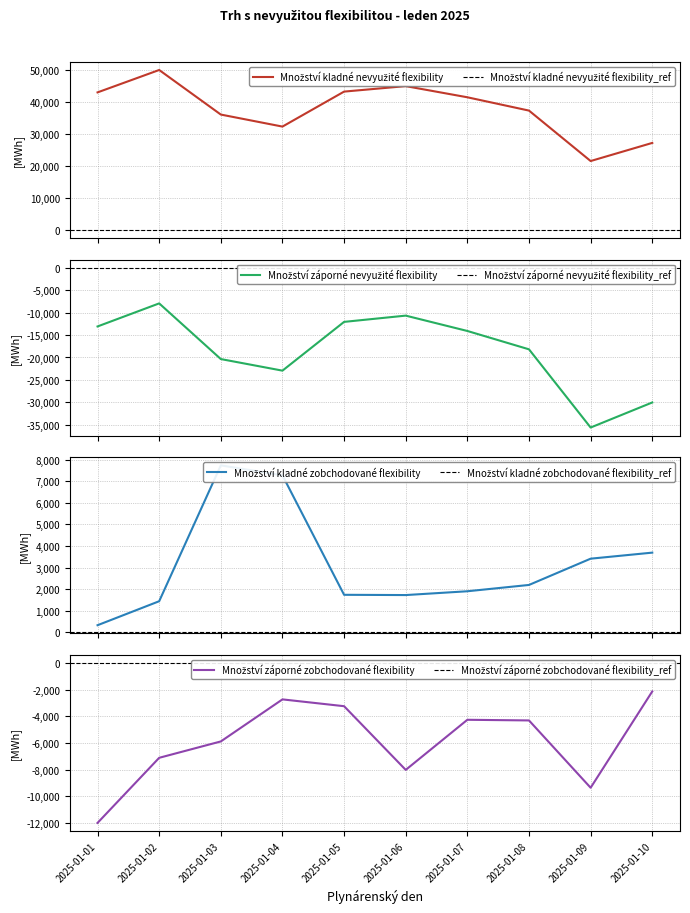

True or false: Množství záporné nevyužité flexibility and Množství kladné zobchodované flexibility intersect in this chart.

False